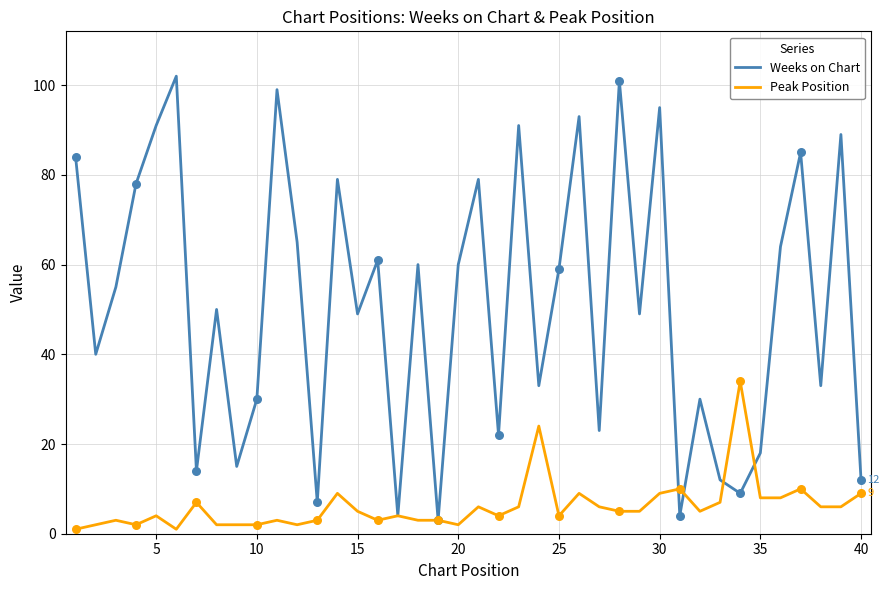

Which series has the widest spread of values?

Weeks on Chart